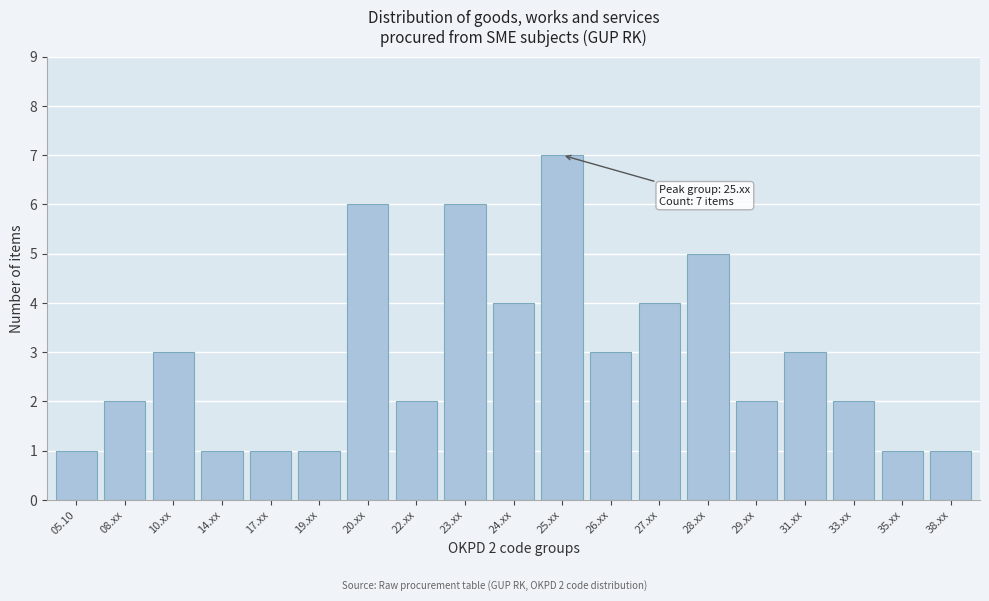

Reading left to right, extract all data points from this chart.

1	2	3	1	1	1	6	2	6	4	7	3	4	5	2	3	2	1	1